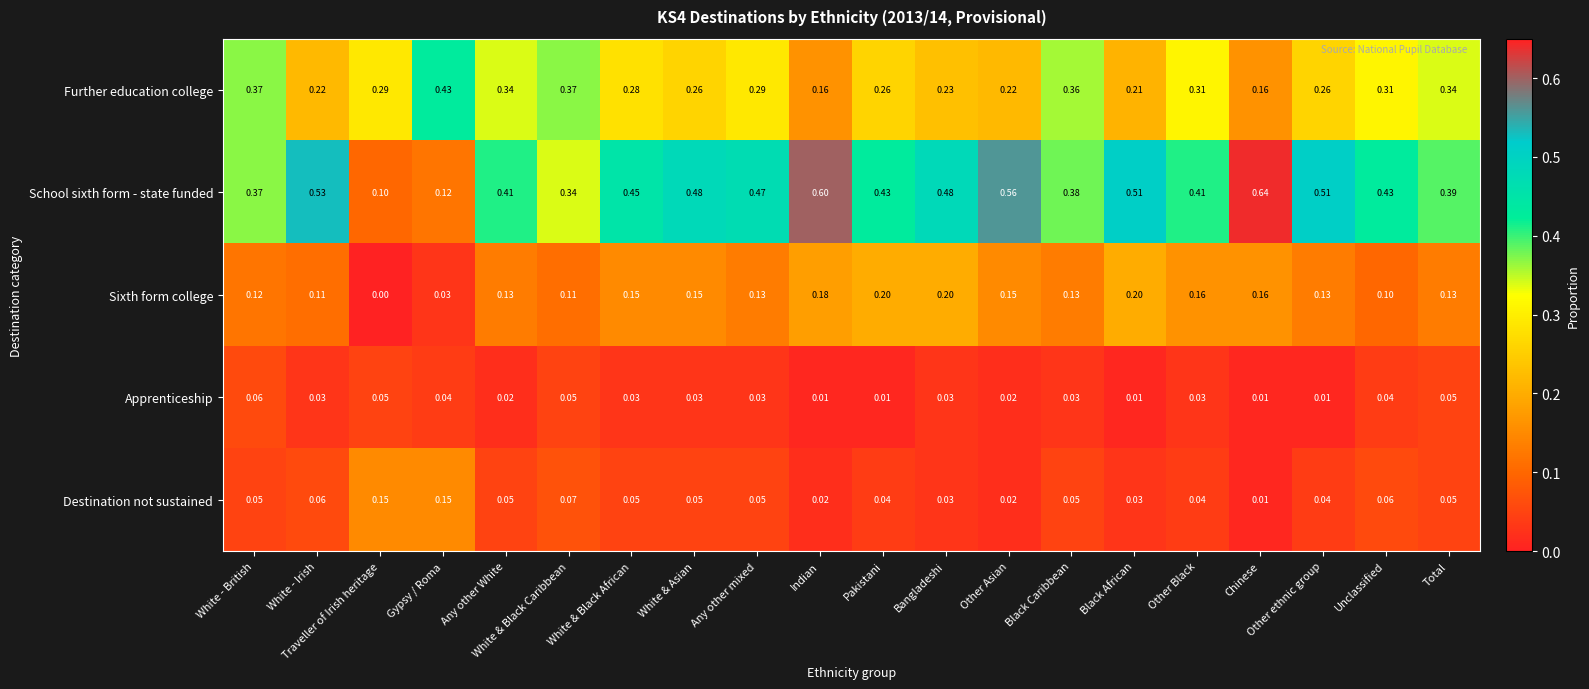

Which category has the highest value in the Further education college series?

Gypsy / Roma